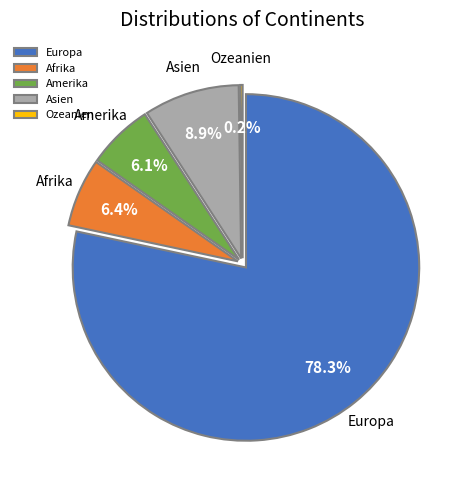

Rank the categories by value from highest to lowest.

Europa, Asien, Afrika, Amerika, Ozeanien